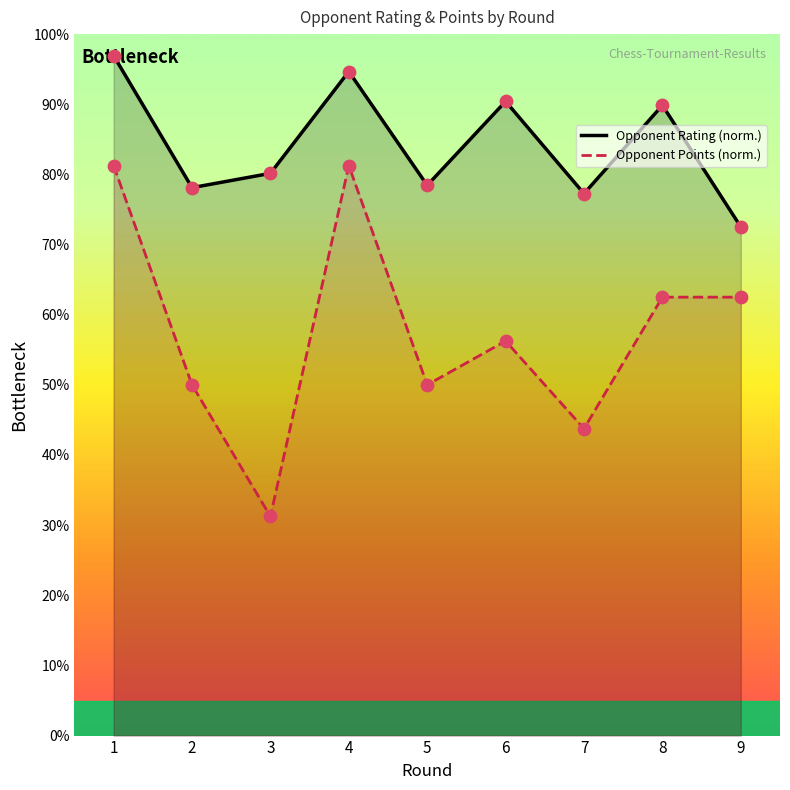

Is the value of Opponent Points (norm.) at 3 greater than the value of Opponent Rating (norm.) at 9?

No